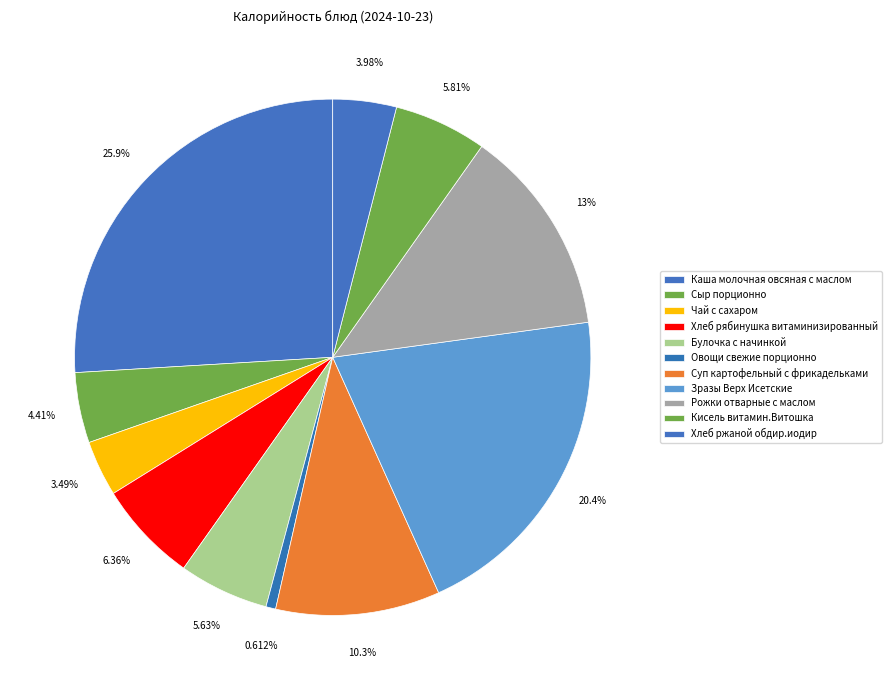

To the nearest percent, what percentage of the pie is Каша молочная овсяная с маслом?

26%